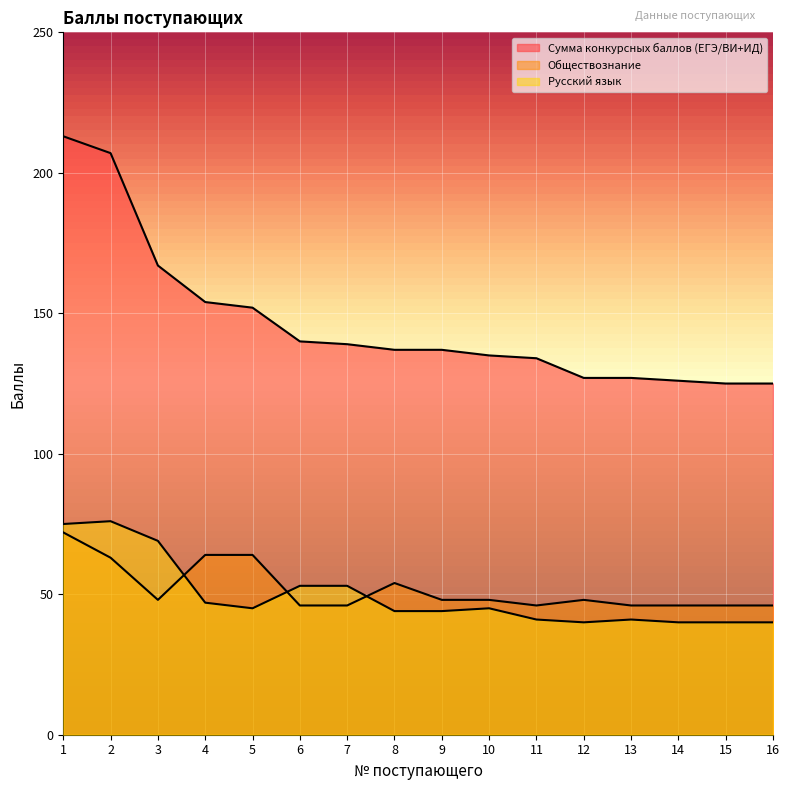

How many series are shown in this chart?

3